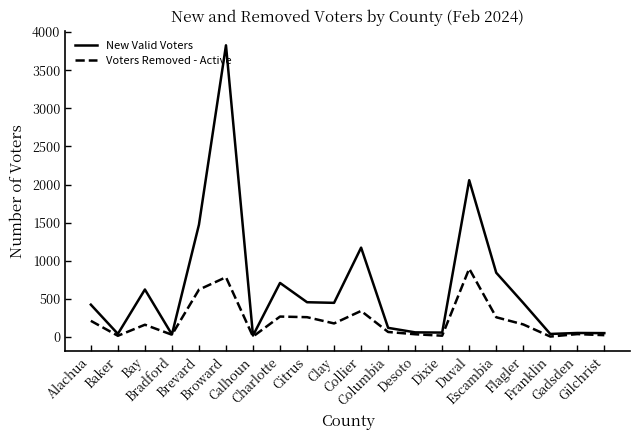

What is the average value of the New Valid Voters series?

649